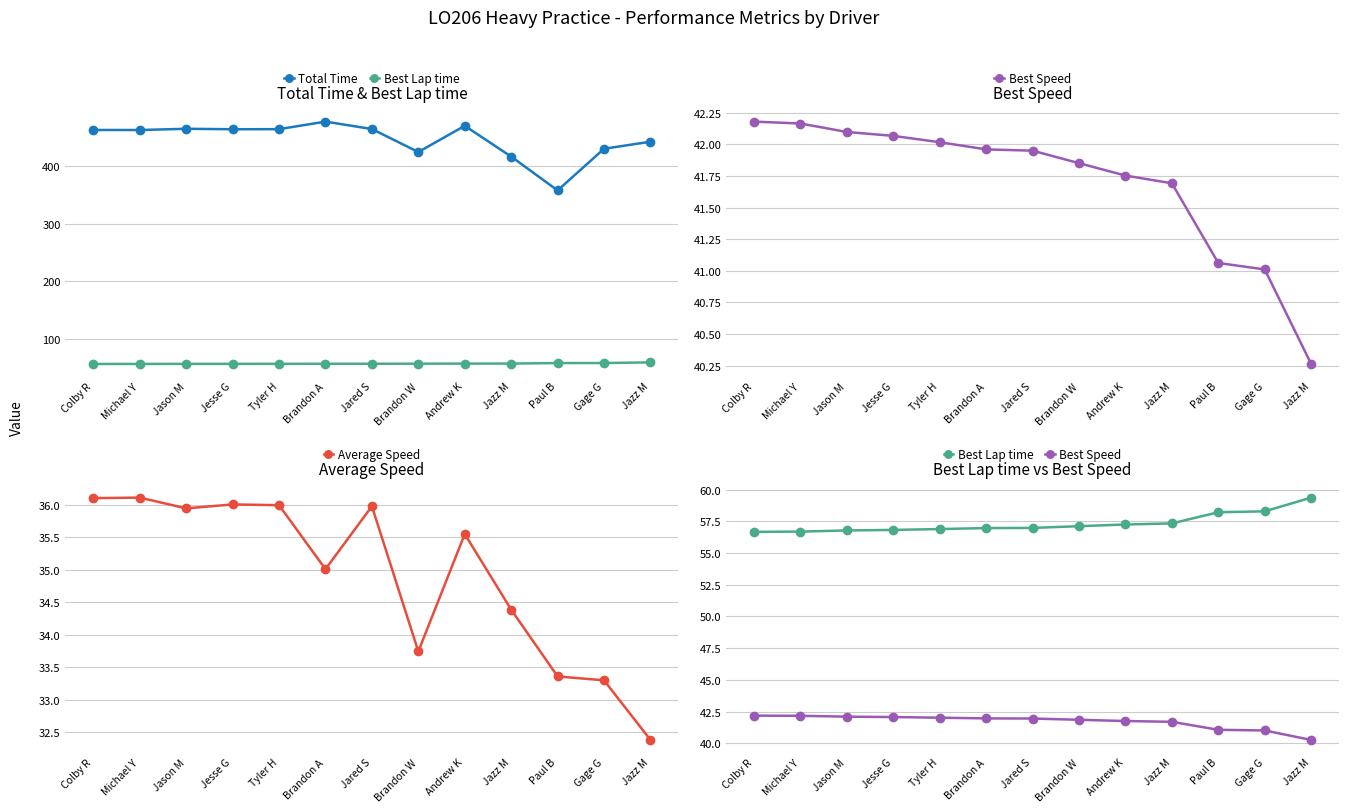

At which category is the sum across all series the highest?

Brandon A